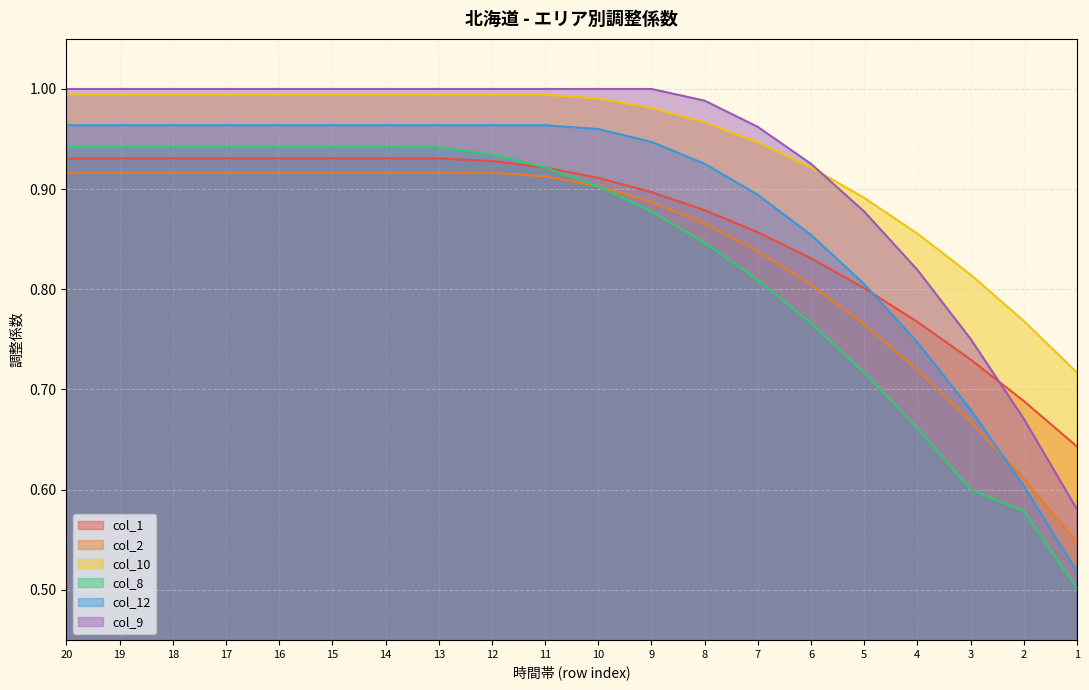

List the series in order of their peak value, highest first.

col_9, col_10, col_12, col_8, col_1, col_2